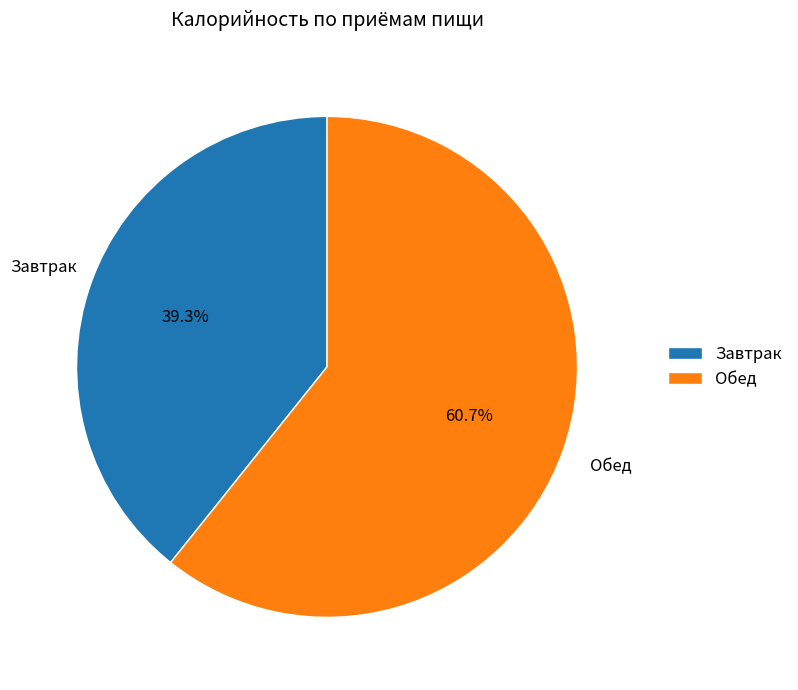

Which slice is the largest?

Обед